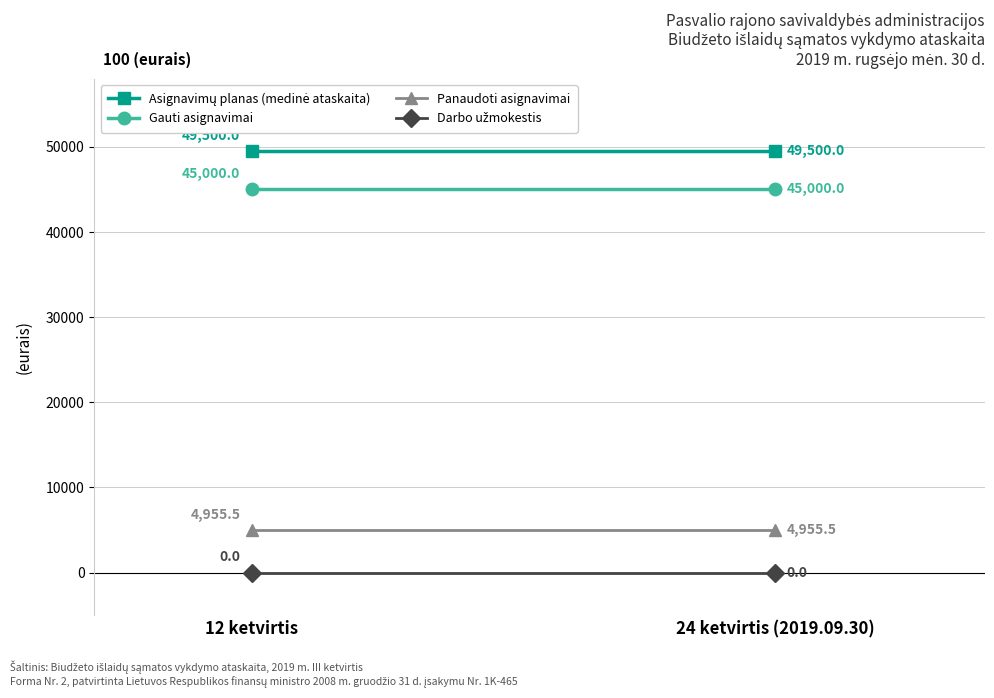

At 12 ketvirtis, list the series in order from smallest to largest.

Darbo užmokestis, Panaudoti asignavimai, Gauti asignavimai, Asignavimų planas (medinė ataskaita)